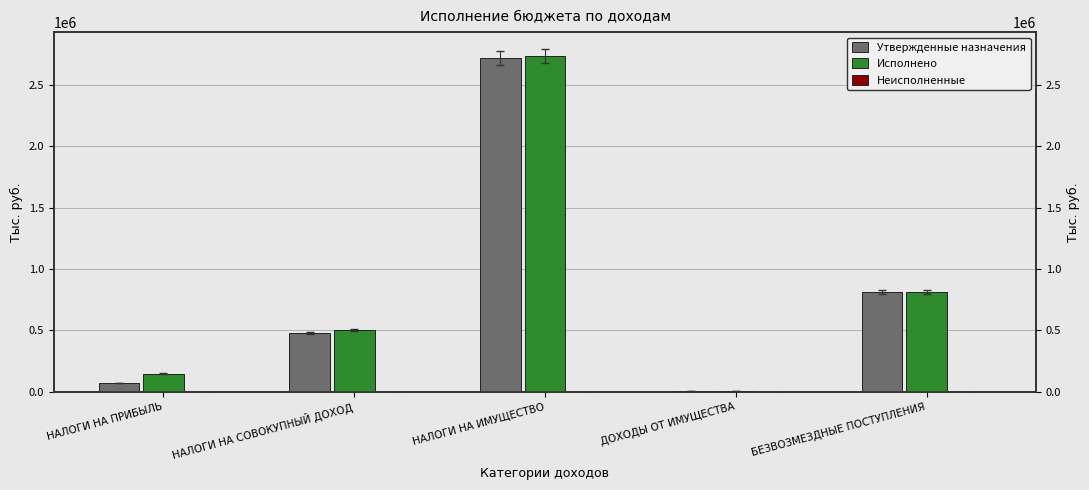

What is the sum of the Исполнено values at НАЛОГИ НА ПРИБЫЛЬ and ДОХОДЫ ОТ ИМУЩЕСТВА?

158621.4